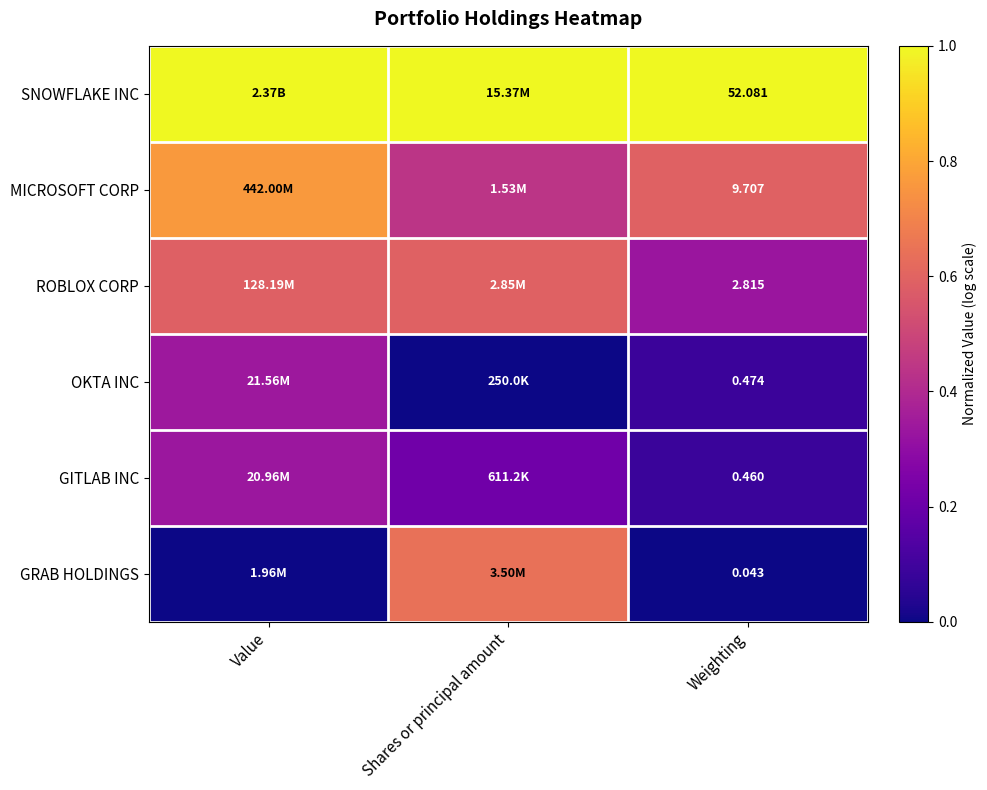

At which category is the sum across all series the highest?

Value